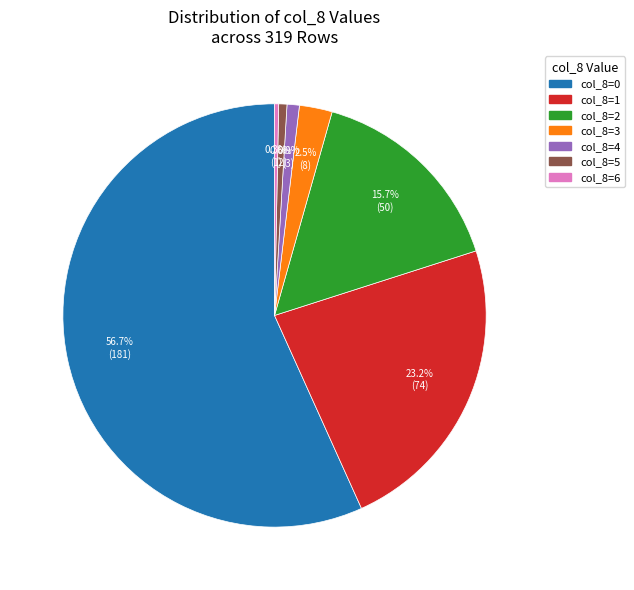

To the nearest percent, what is the average slice percentage?

14%